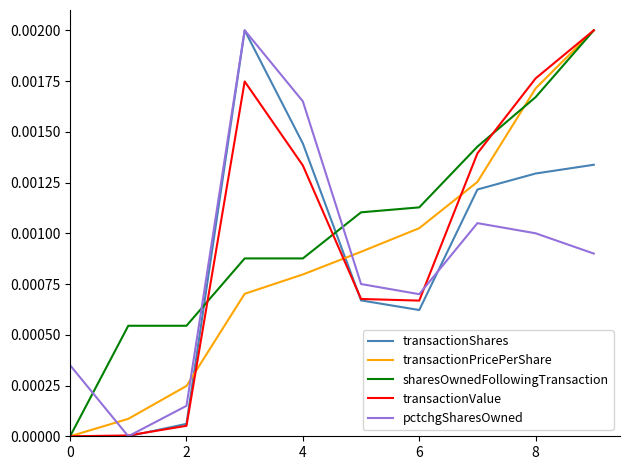

Is the value of transactionShares at 6 greater than the value of pctchgSharesOwned at 0?

Yes